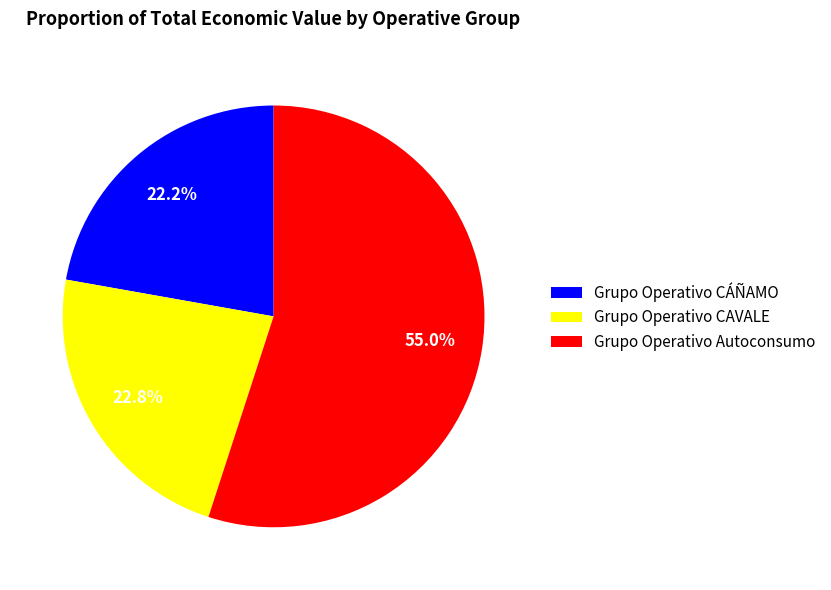

How many segments does this pie chart have?

3